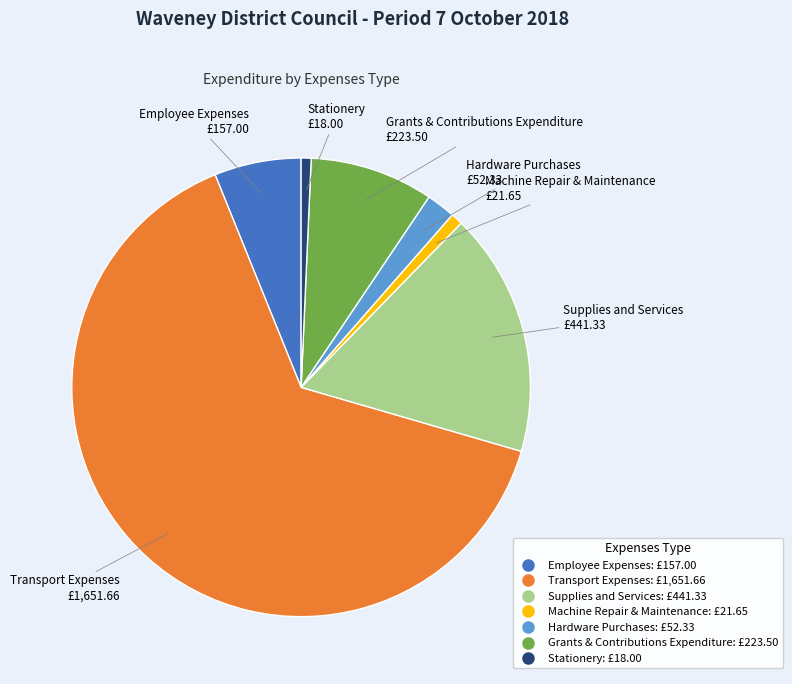

Is the sum of Grants & Contributions Expenditure and Hardware Purchases greater than half?

No